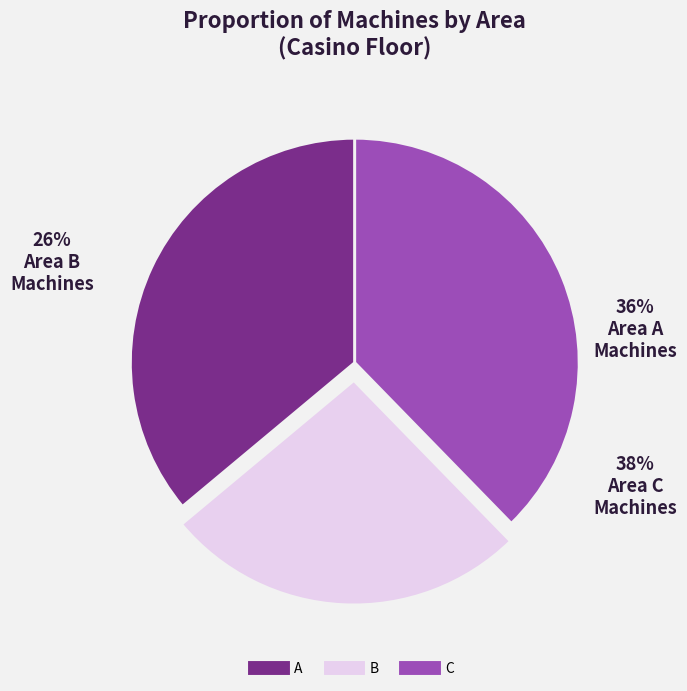

How many slices are in this pie chart?

3